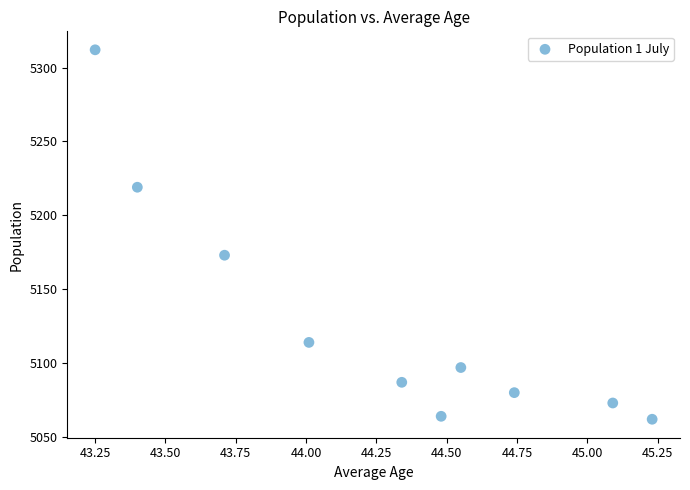

What is the range of Y values (max minus min)?

250